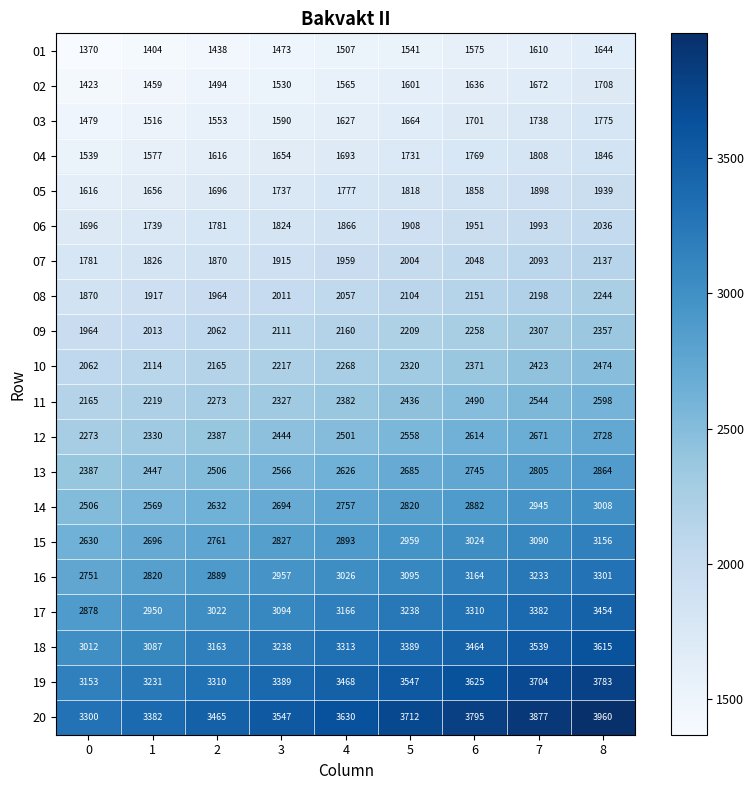

What is the lowest value of the 03 series?

1479